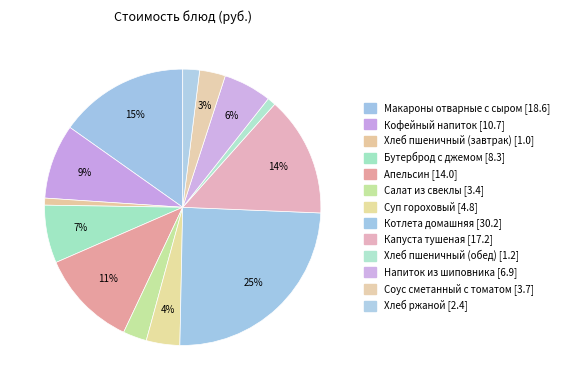

To the nearest percent, what percentage of the pie is Салат из свеклы?

3%